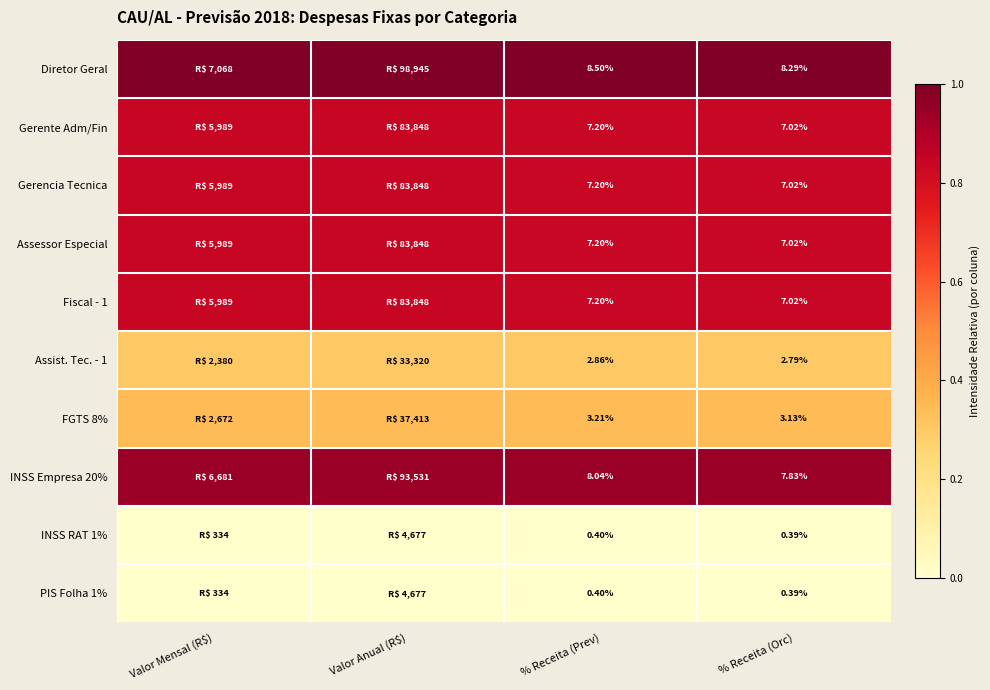

Is it true that INSS Empresa 20% equals 0.9 at % Receita (Orc)?

True